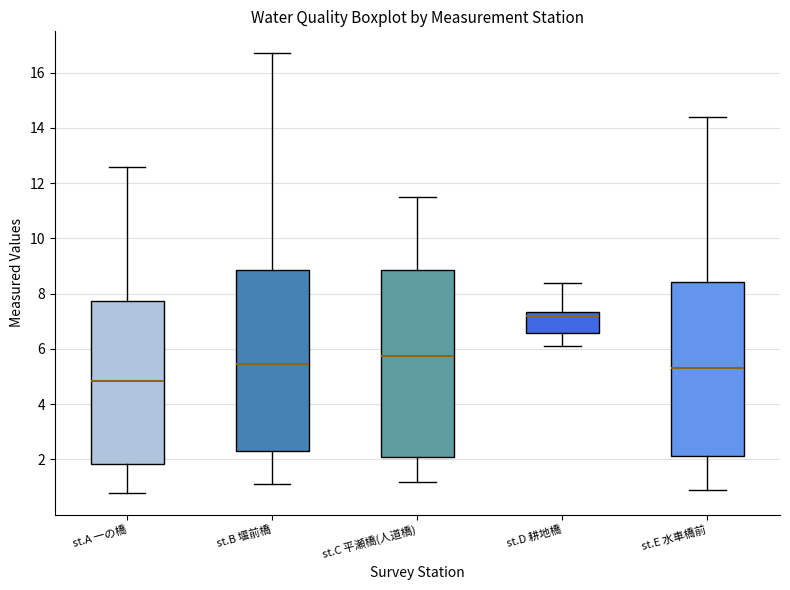

Reading left to right, transcribe this box plot: for each box, give where its median line is, the range the box spans, and where its two whiskers end, as read against the y-axis. The values are not printed on the chart, so give them approximately, as read against the axis.

st.A 一の橋: median 4.8, box 1.8 to 7.8, whiskers 0.8 to 12.6
st.B 堰前橋: median 5.4, box 2.4 to 8.8, whiskers 1.2 to 16.8
st.C 平瀬橋(人道橋): median 5.8, box 2.2 to 8.8, whiskers 1.2 to 11.6
st.D 耕地橋: median 7.2, box 6.6 to 7.4, whiskers 6.2 to 8.4
st.E 水車橋前: median 5.4, box 2.2 to 8.4, whiskers 1.0 to 14.4